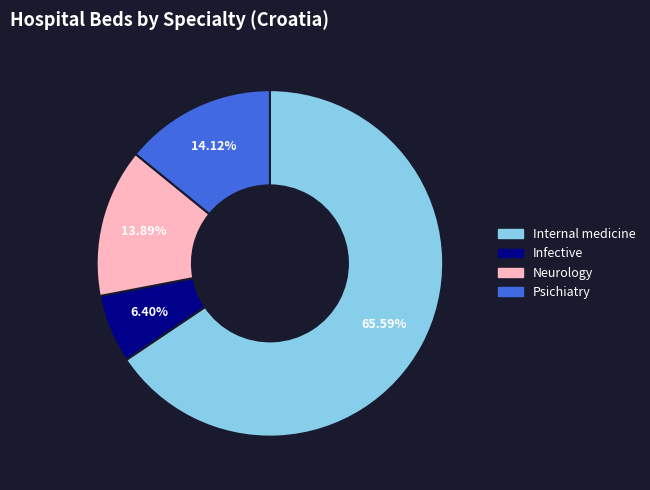

How many slices are in this pie chart?

4